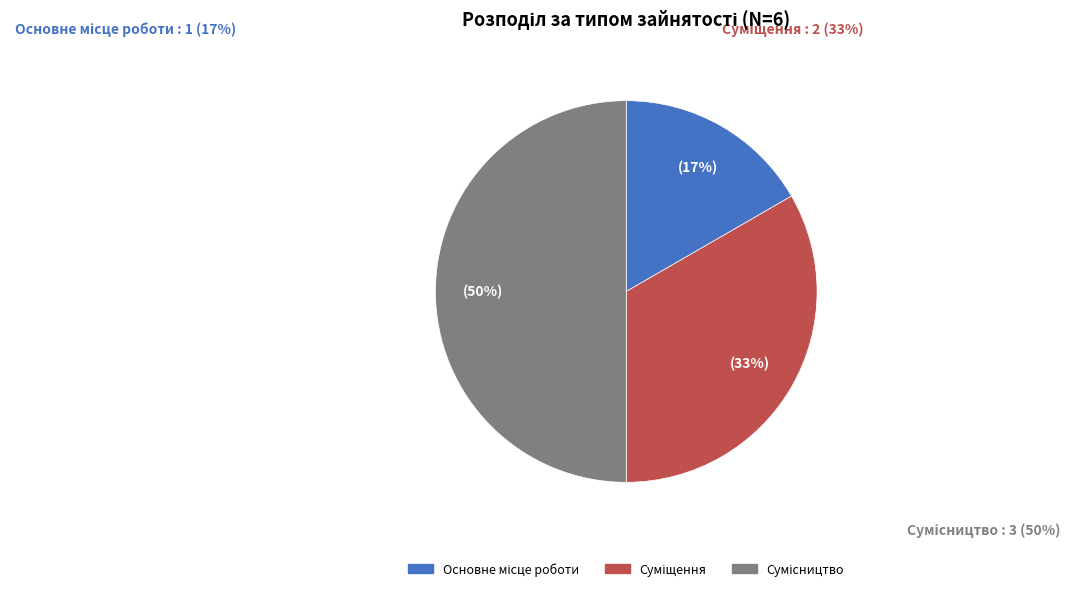

Between Суміщення and Основне місце роботи, which is larger?

Суміщення